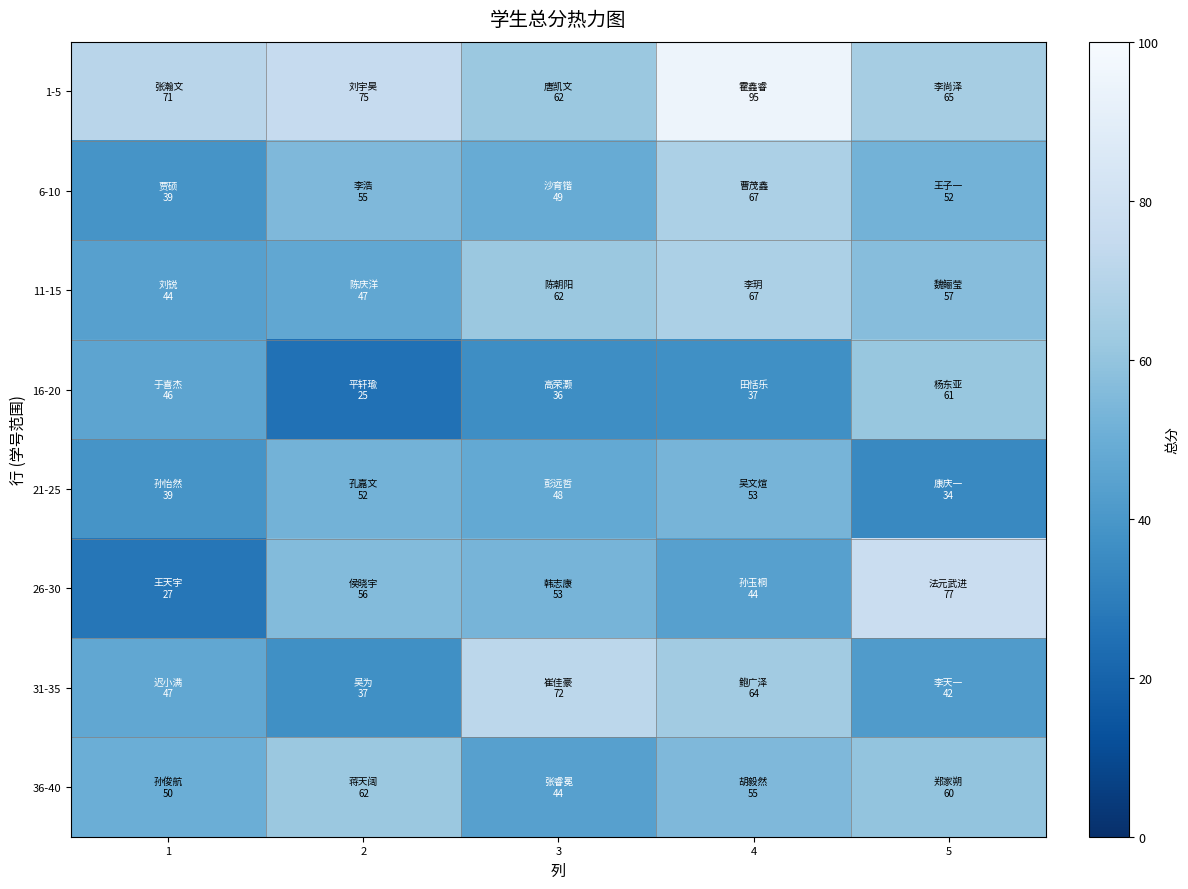

What is the total value across all series at 2?

409